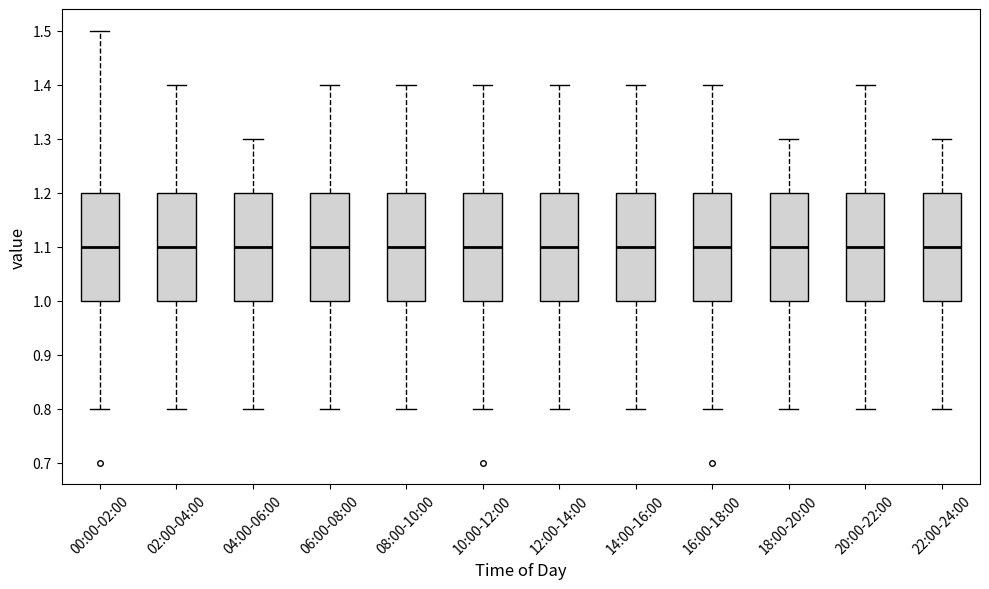

Where does the lower whisker of the box for 20:00-22:00 end on the y-axis? The values are not printed on the chart, so give them approximately, as read against the axis.

0.8